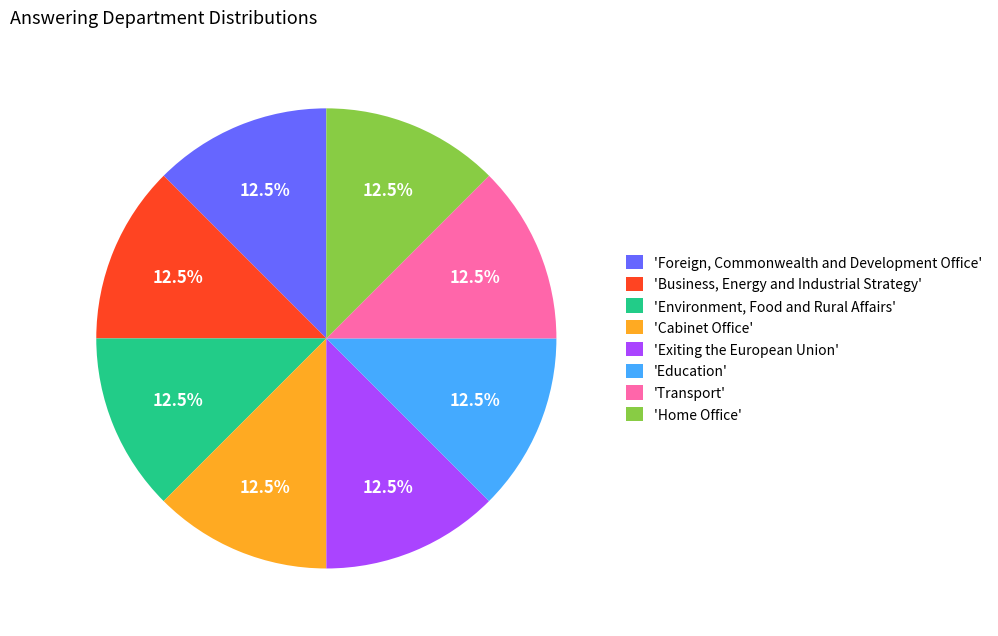

What is the ratio of the value at 'Transport' to the value at 'Home Office'?

1.0